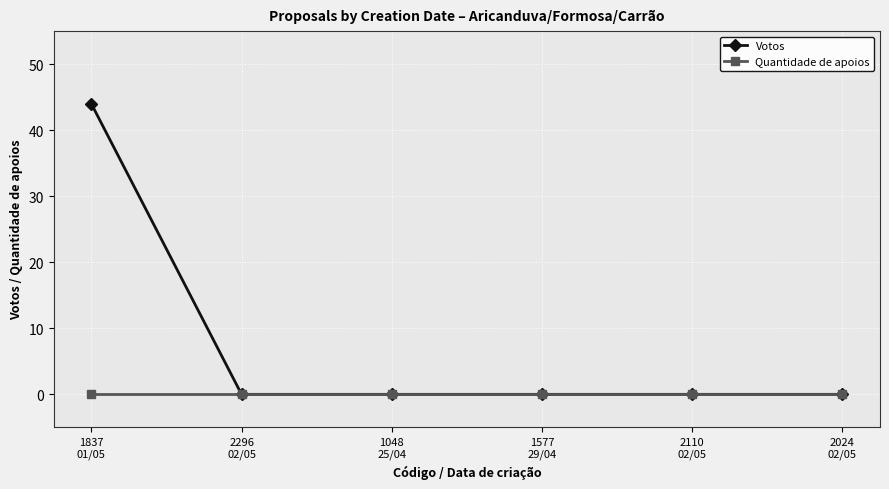

Which series has the largest total across all categories?

Votos